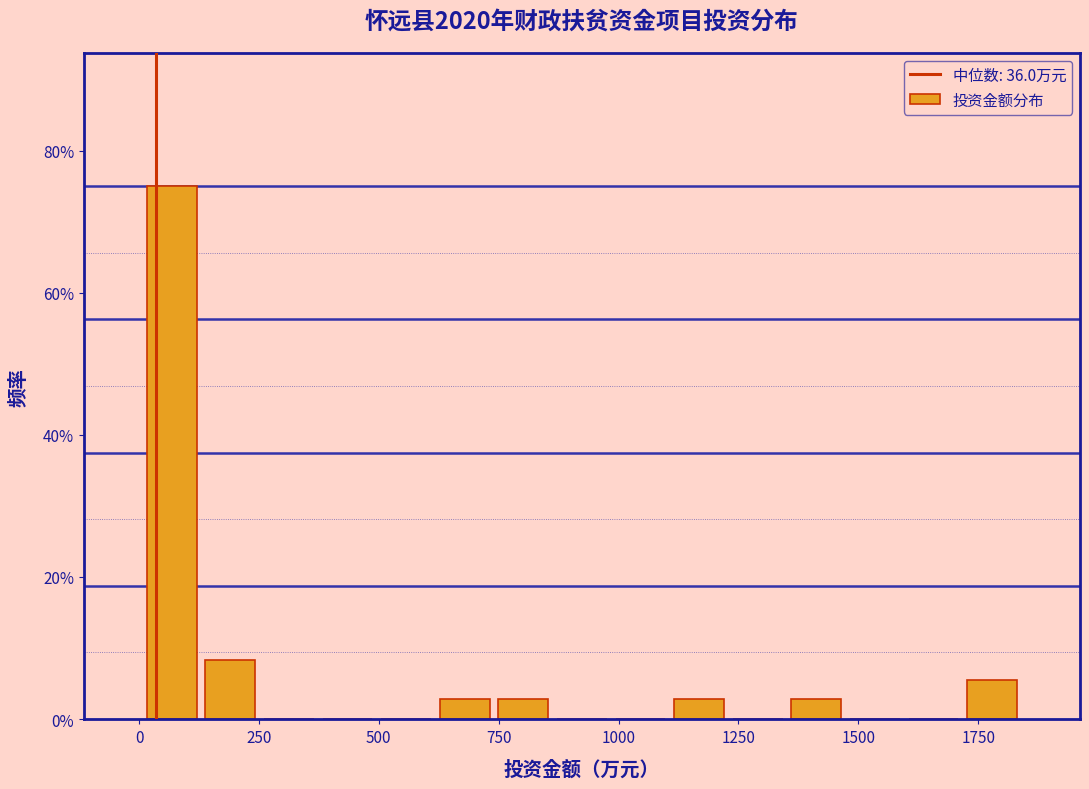

Around what value on the x-axis is the tallest bar? Give the approximate position of its centre, as read against the axis.

50